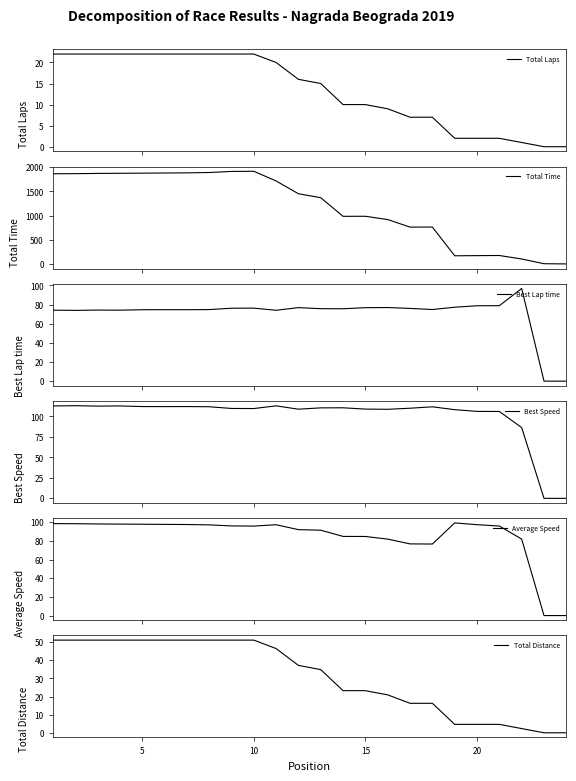

What is the highest value of the Best Lap time series?

96.9